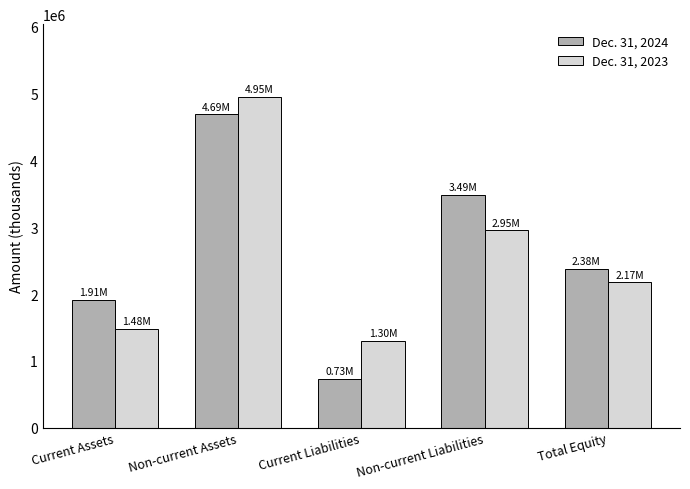

What is the sum of the Dec. 31, 2023 values at Current Liabilities and Total Equity?

3475323